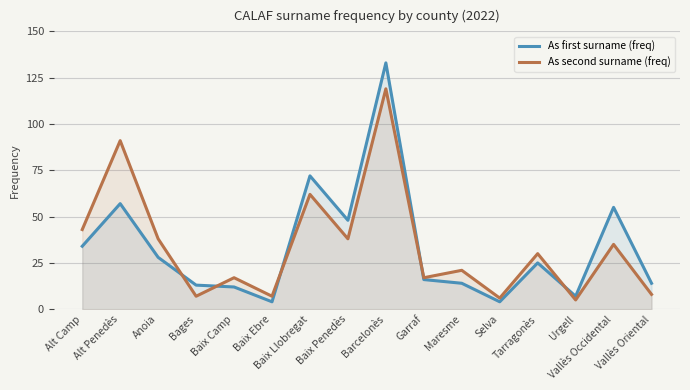

How many times do As first surname (freq) and As second surname (freq) cross each other?

5